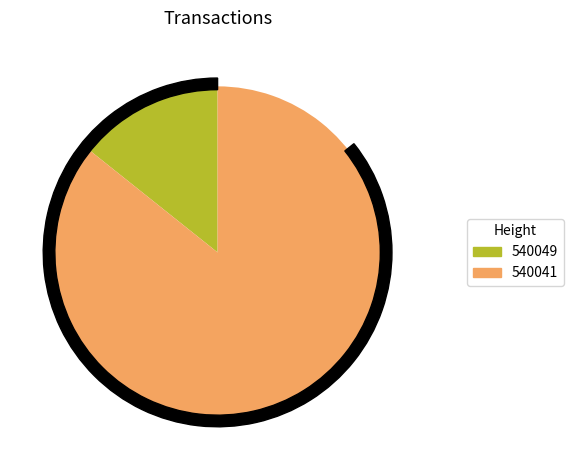

Is it true that 540049 is 14% of the pie?

True